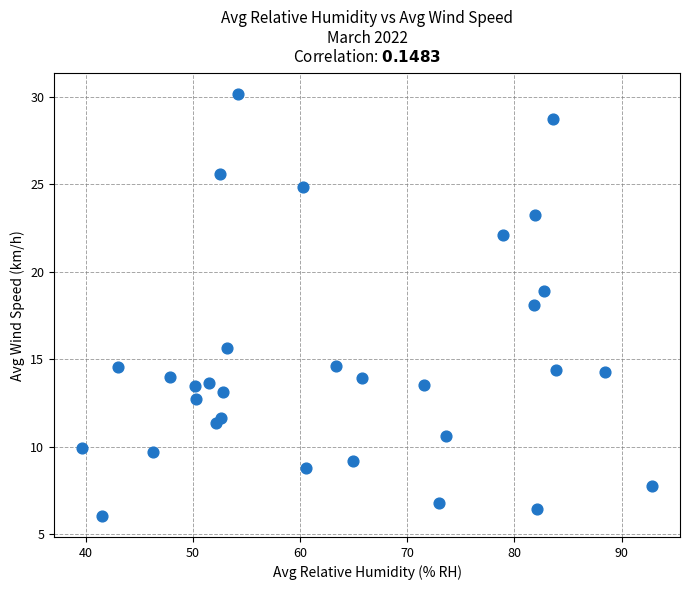

What is the range of X values (max minus min)?

53.1